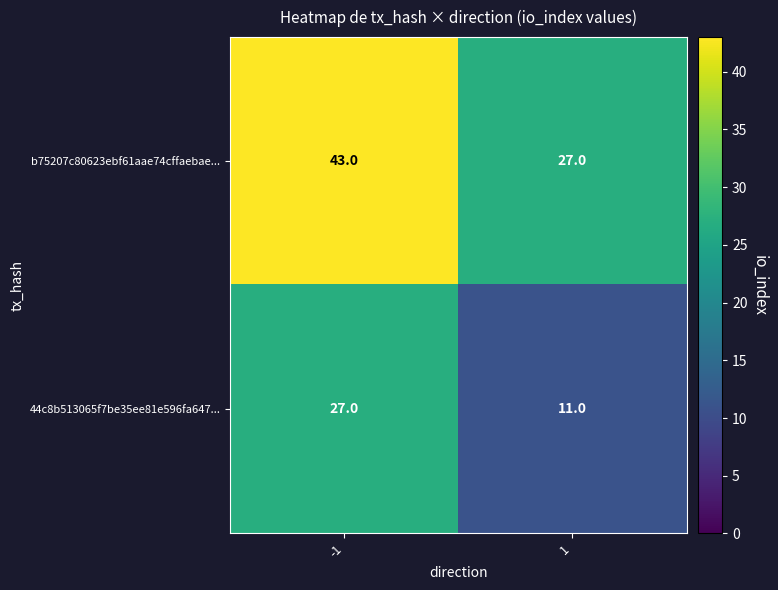

The b75207c80623ebf61aae74cffaebae... series shows 20 at -1. True or false?

False